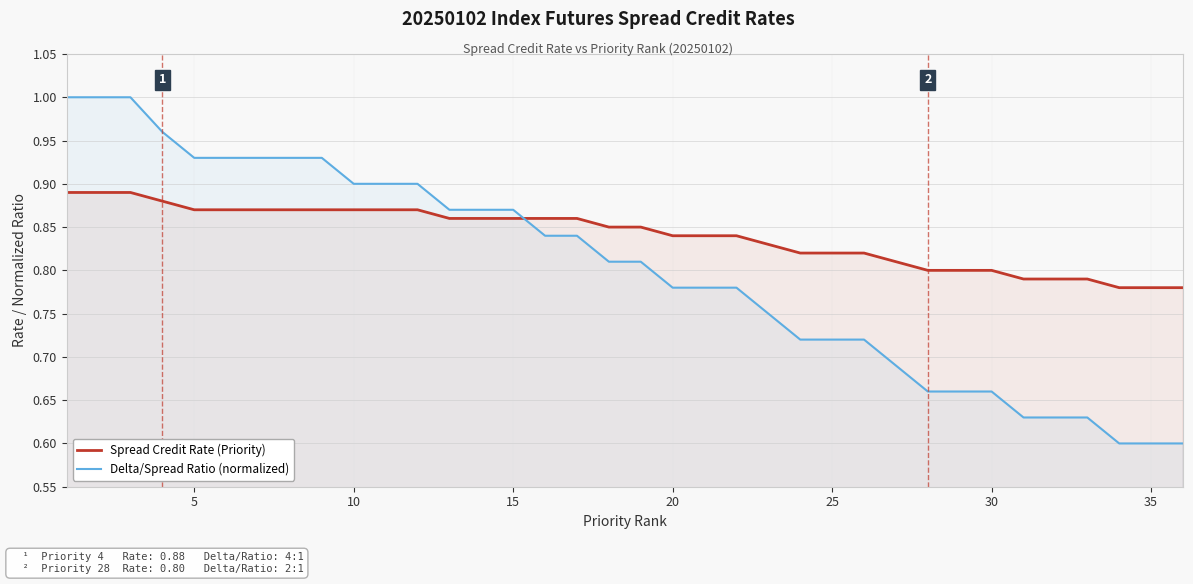

Which series has the largest range (max minus min)?

Delta/Spread Ratio (normalized)